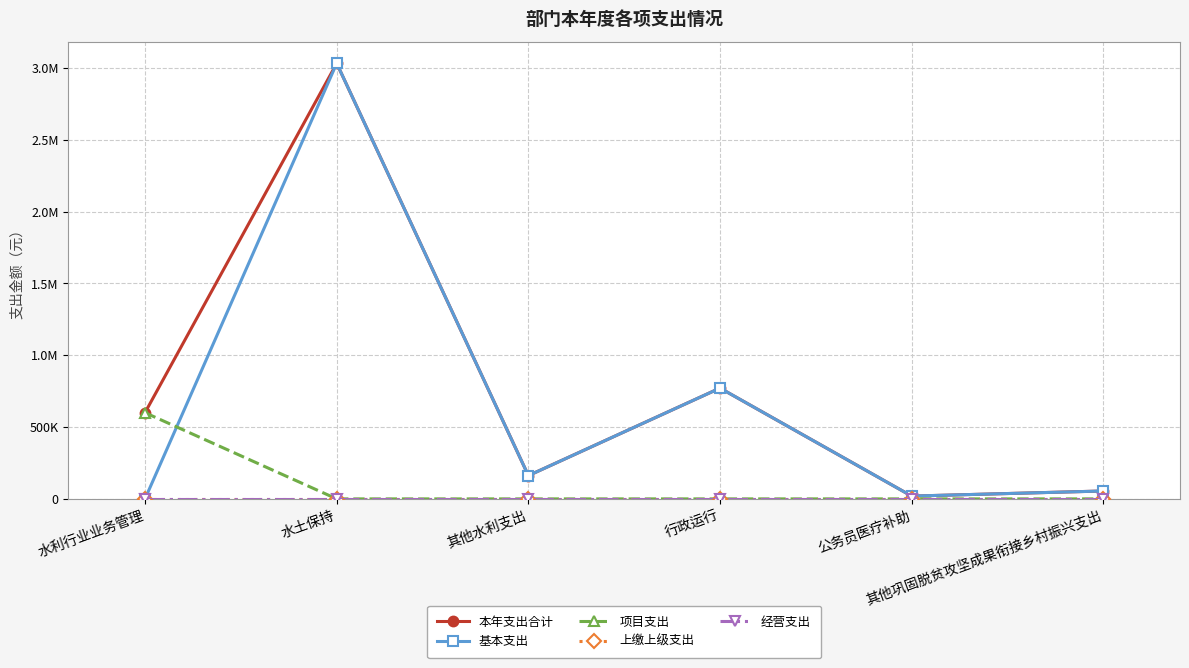

Between 水利行业业务管理 and 行政运行, which series saw the biggest shift?

基本支出